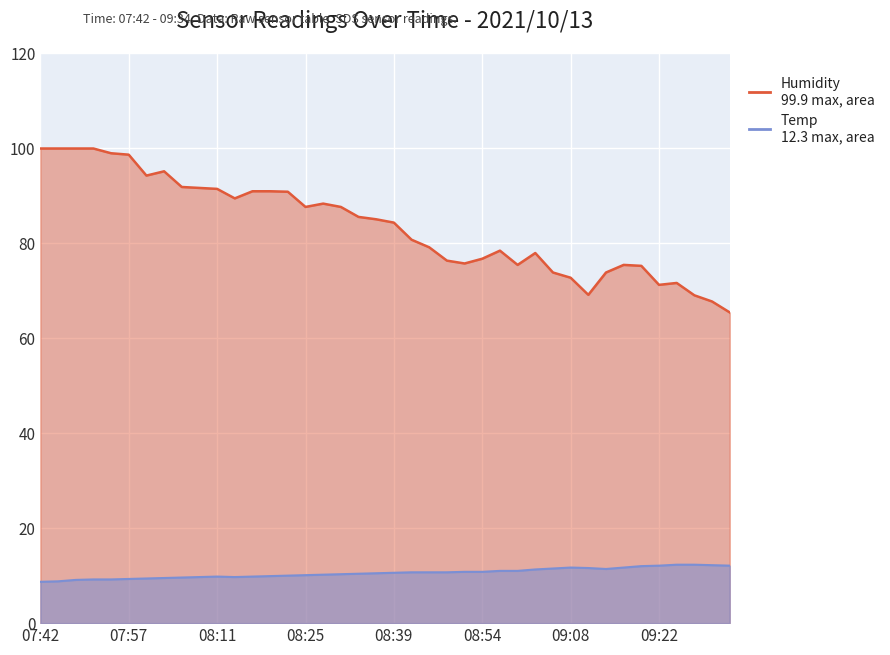

Read the Humidity value at 09:17.

75.4